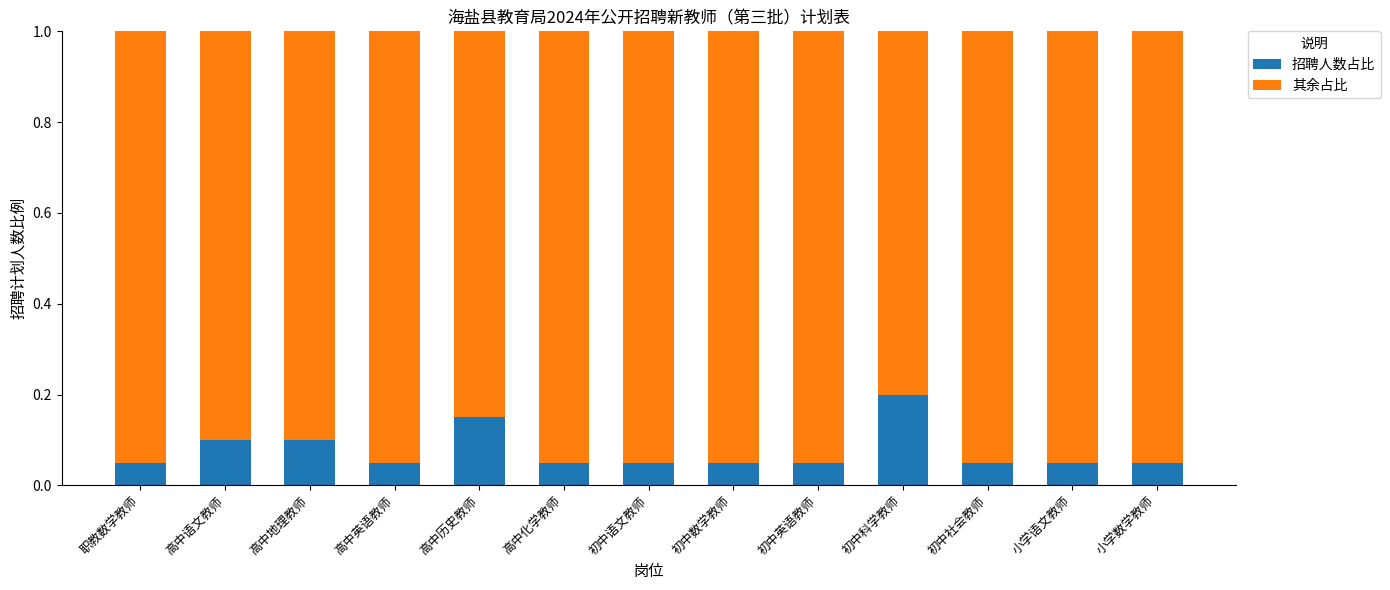

Count the 招聘人数占比 values in the range 0 to 1.

13